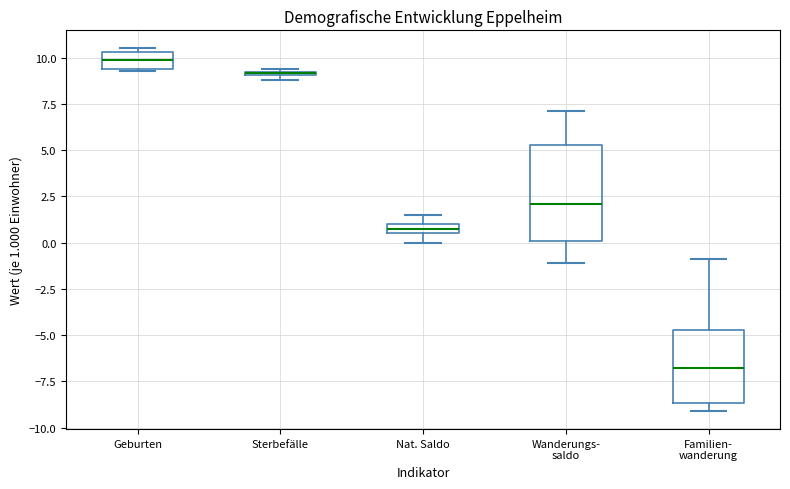

Which box has the highest median line?

Geburten